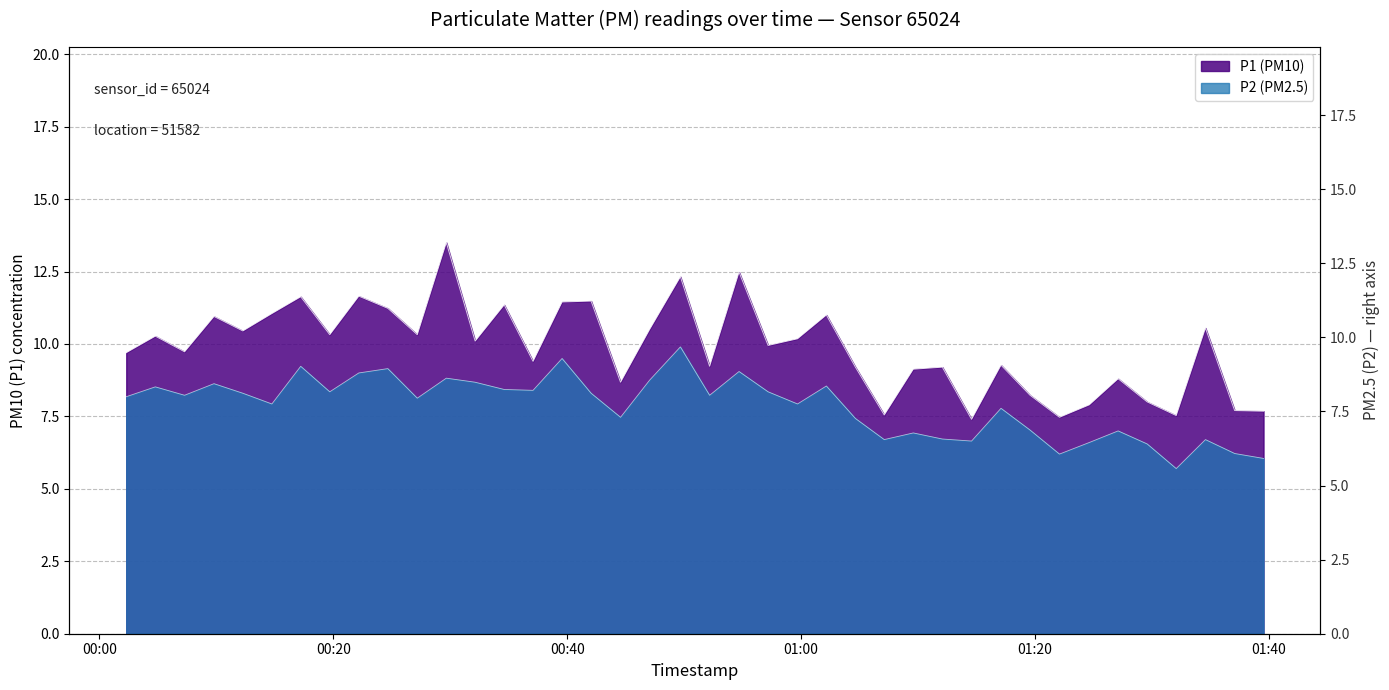

Which series has the largest total across all categories?

P1